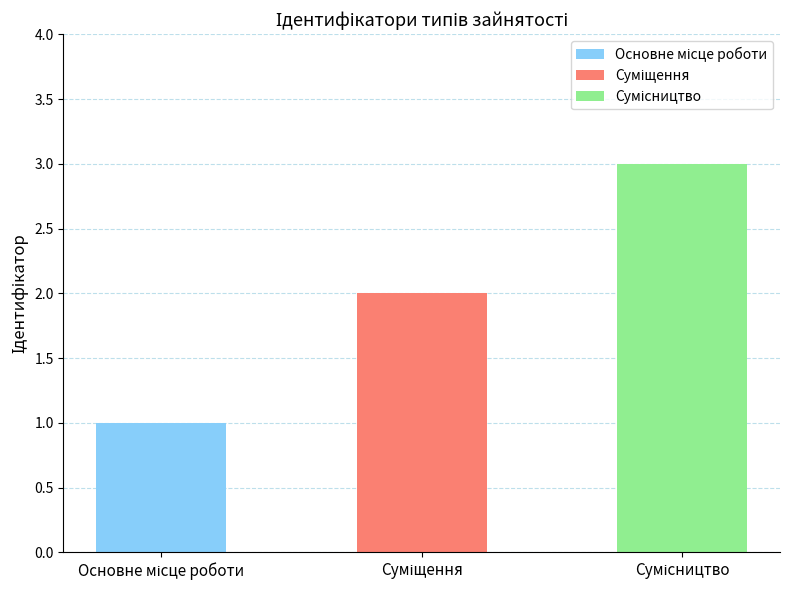

List the labels in order of value, smallest first.

Основне місце роботи, Суміщення, Сумісництво